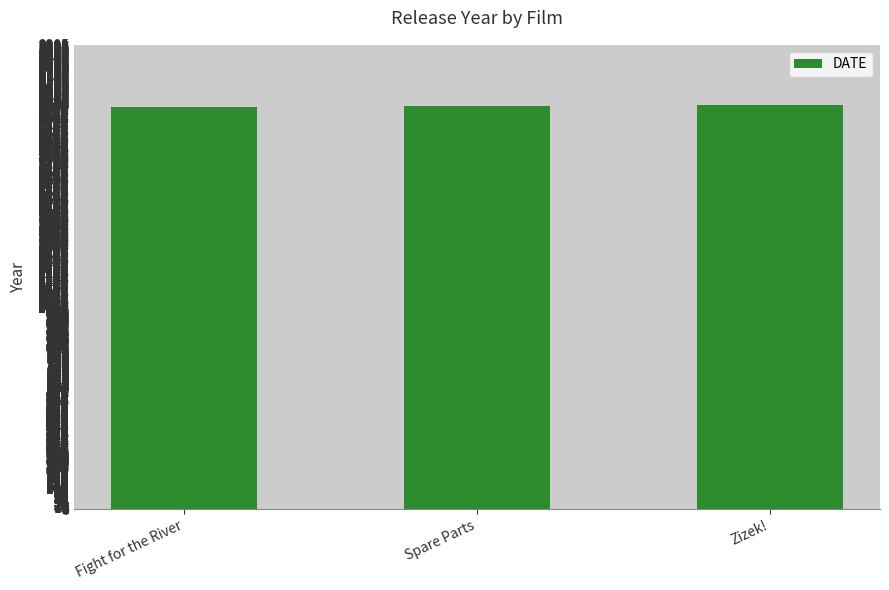

What position from the right is Zizek!?

1